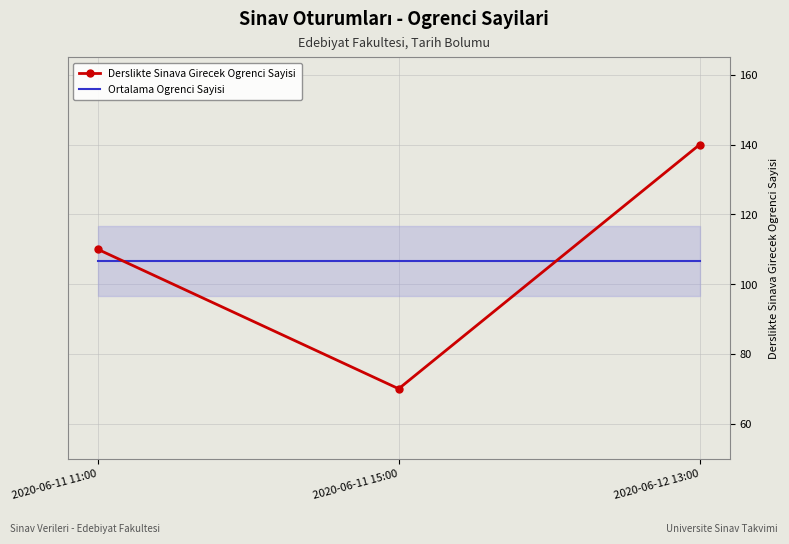

What is the value of the Derslikte Sinava Girecek Ogrenci Sayisi point at the 1st from the left?

110.0